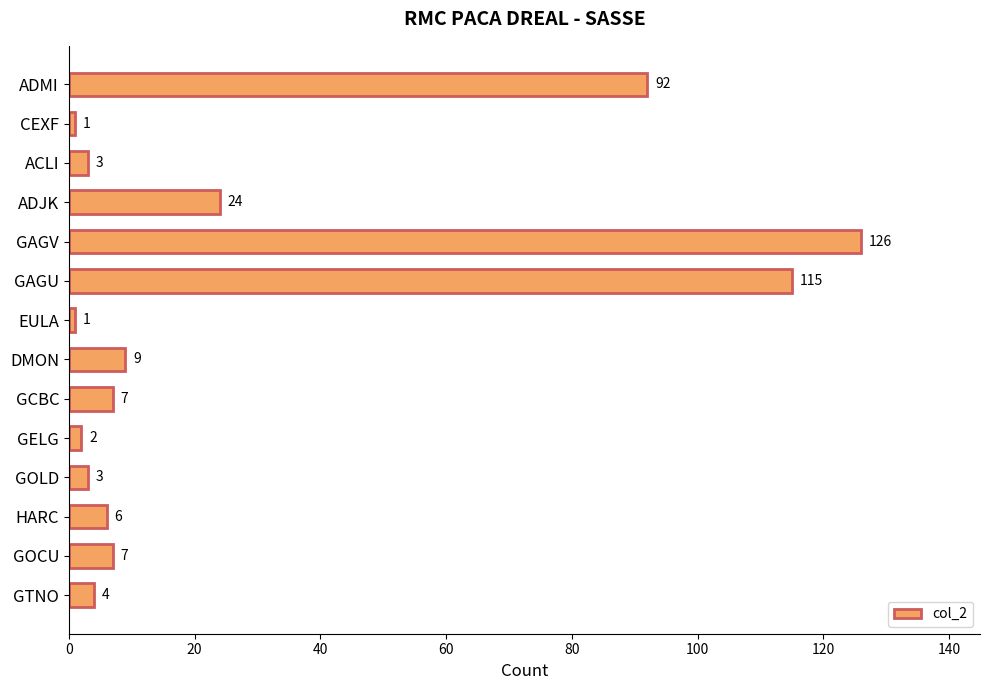

Read the value at ACLI.

3